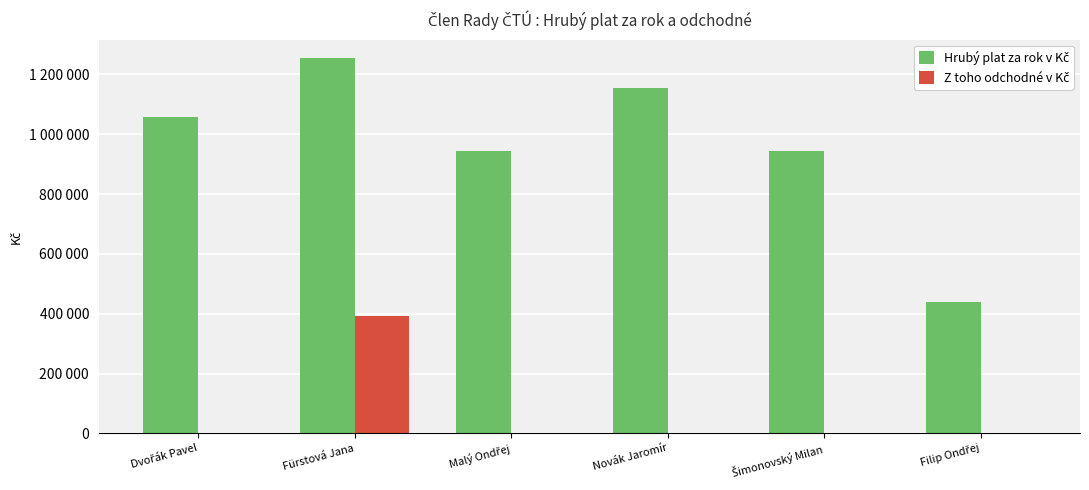

Are the bars horizontal?

No